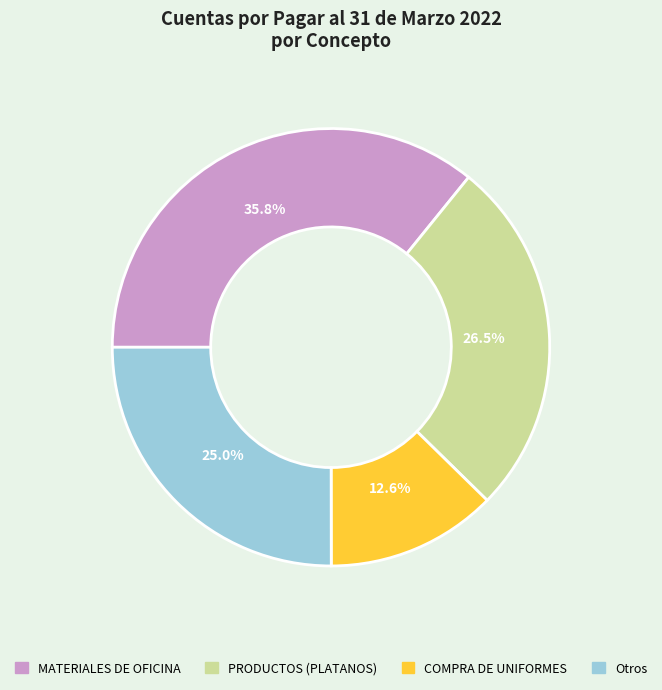

True or false: COMPRA DE UNIFORMES accounts for 4% of the total.

False